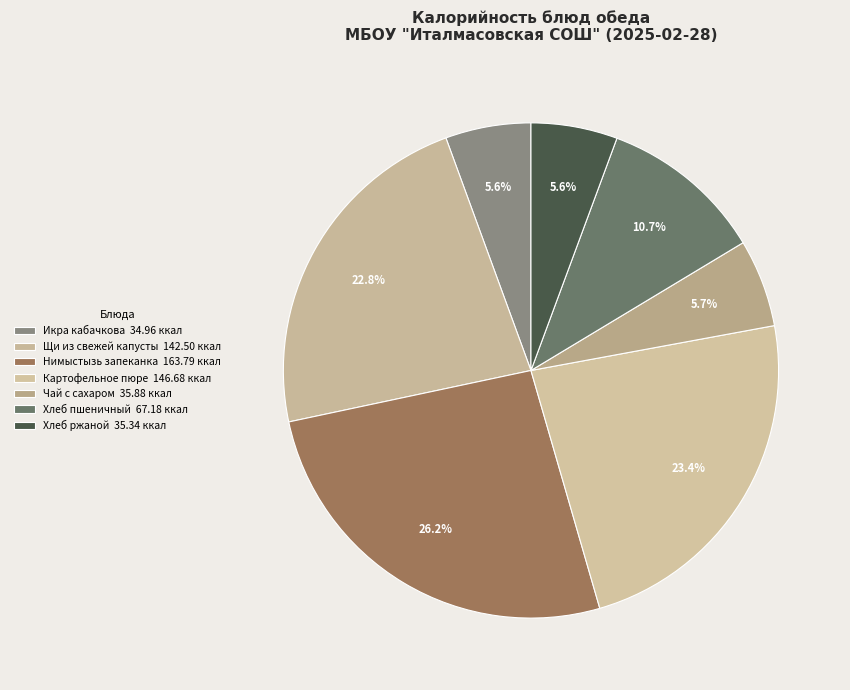

Count the number of slices in the pie.

7